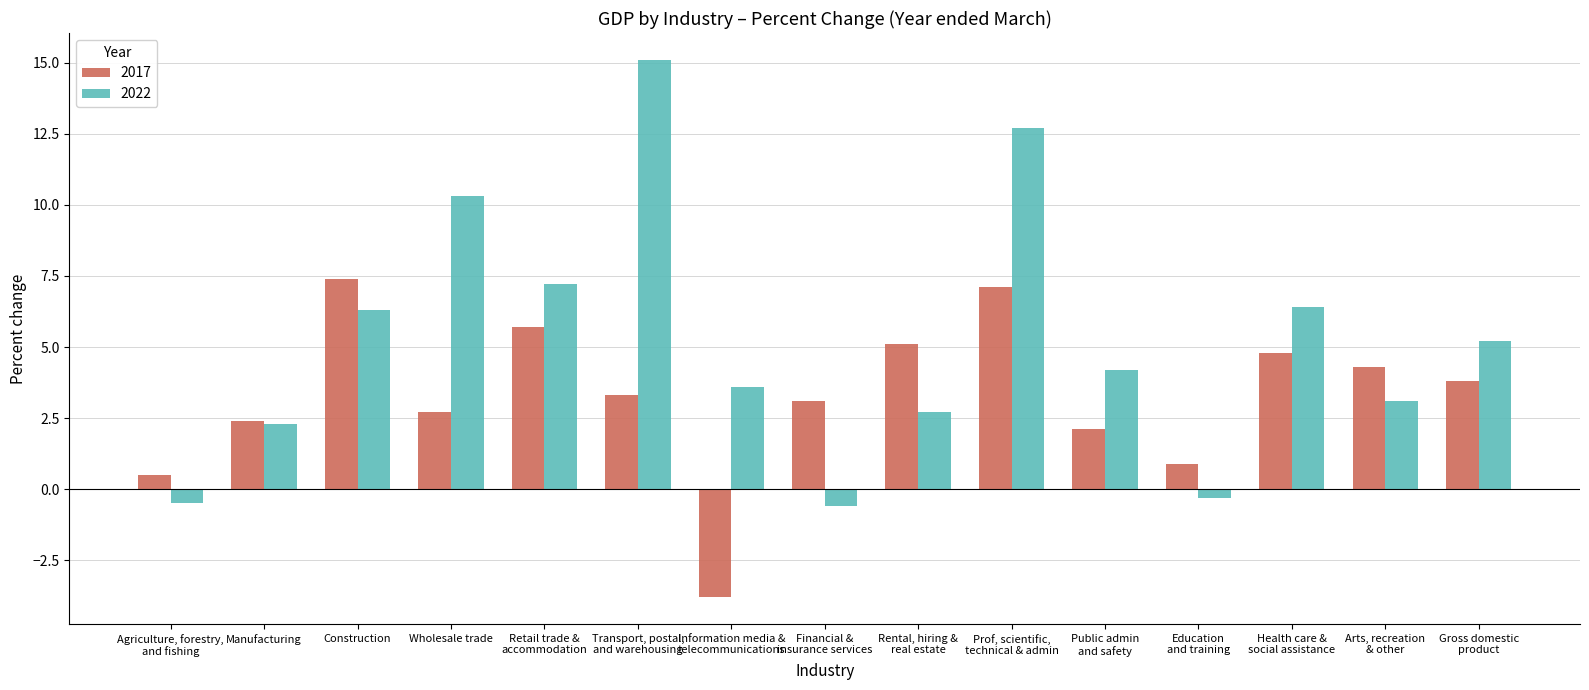

What value does the 2017 series have at Agriculture, forestry,
and fishing?

0.5